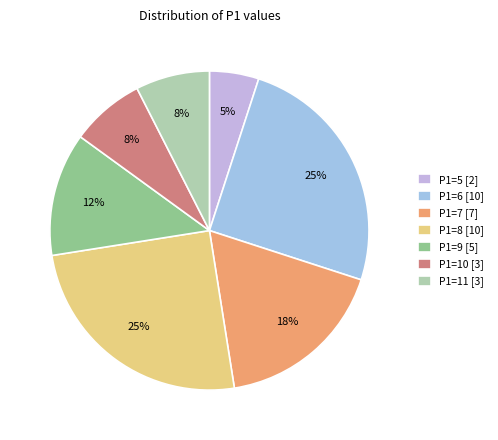

Is the sum of P1=10 [3] and P1=6 [10] greater than half?

No